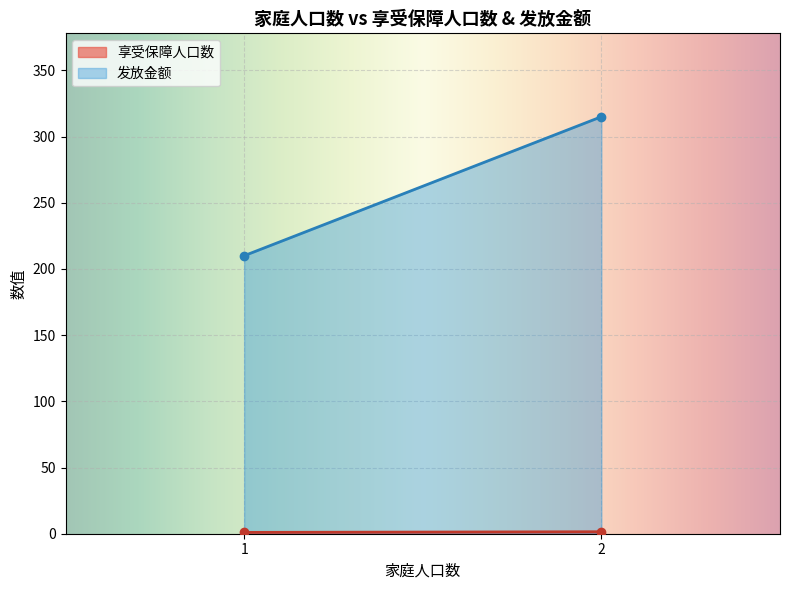

What is the minimum value shown in the chart?

1.0